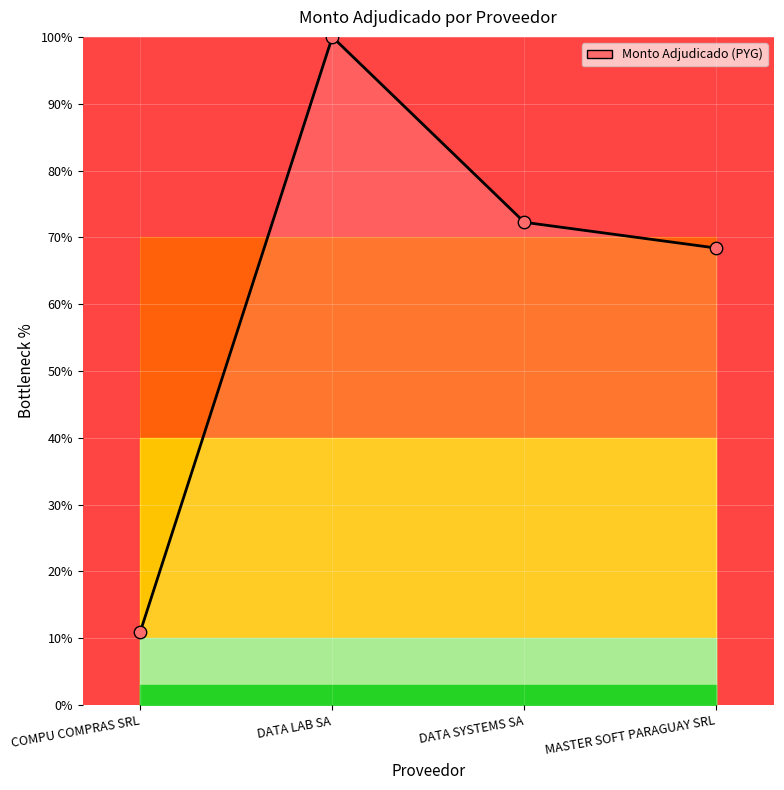

Between COMPU COMPRAS SRL and DATA SYSTEMS SA, which is larger?

DATA SYSTEMS SA